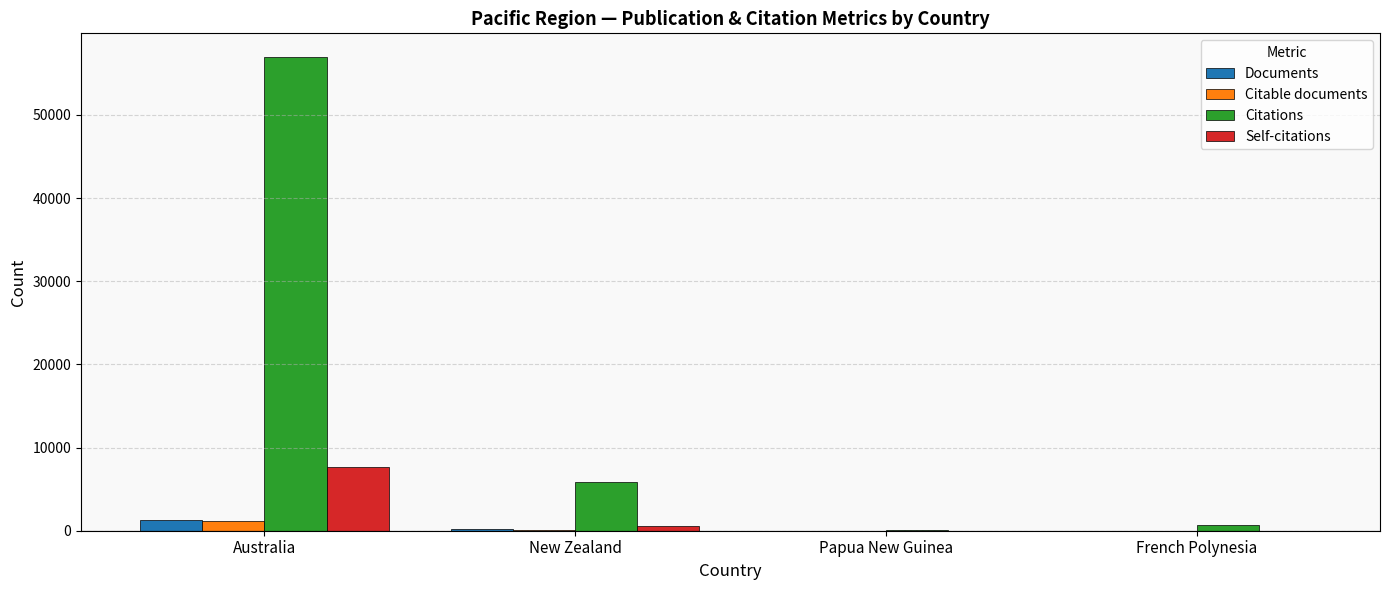

What is the sum of all Self-citations values?

8279